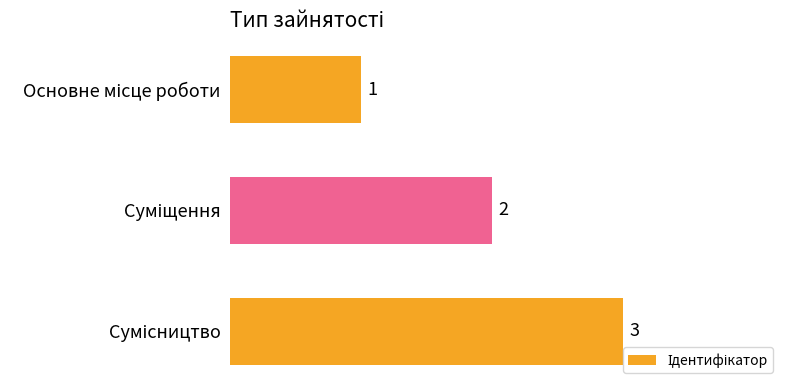

What is the value of the 2nd bar from the top?

2